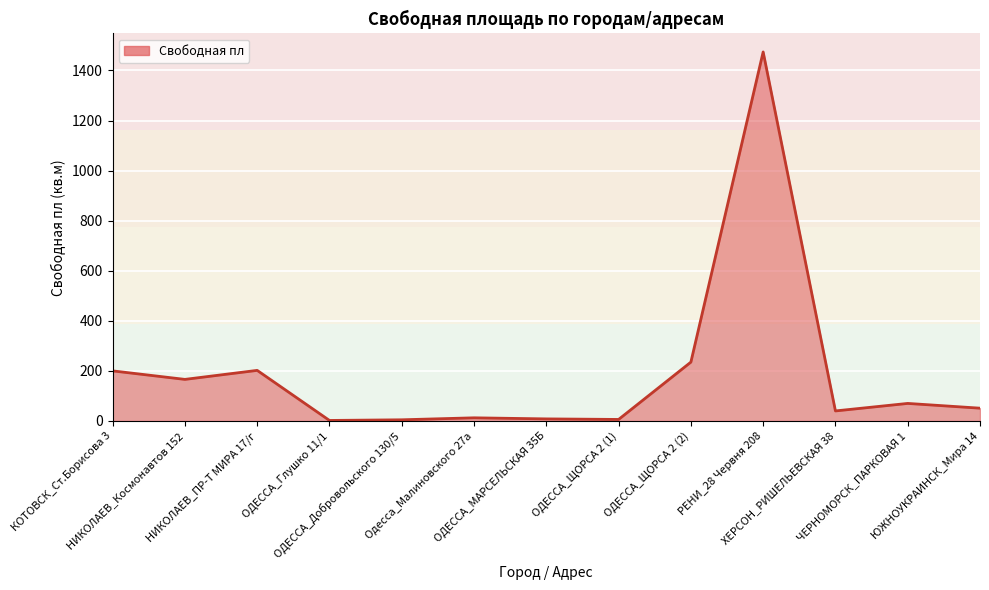

What position from the right is ОДЕССА_ЩОРСА 2 (2)?

5